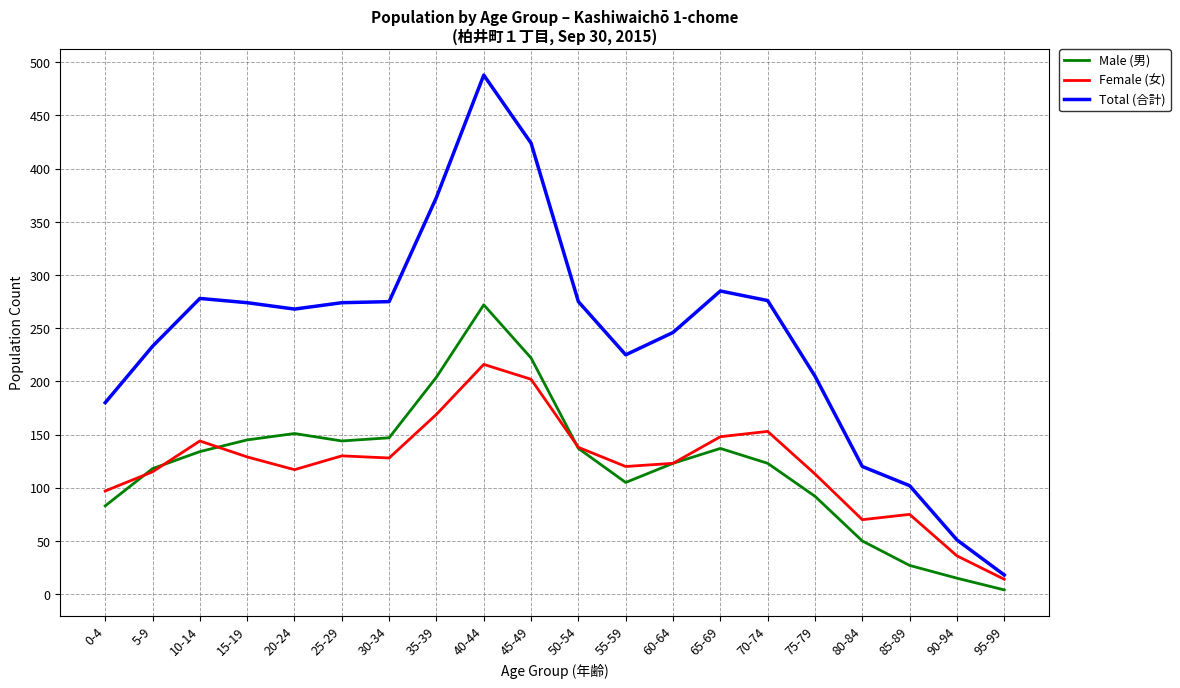

At 20-24, list the series in order from largest to smallest.

Total (合計), Male (男), Female (女)